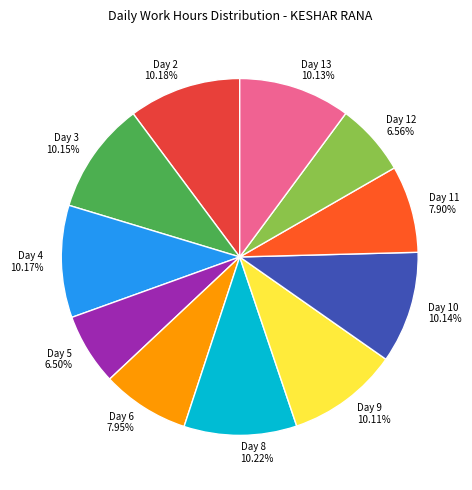

Approximately how many times larger is the value at Day 11 compared to Day 2?

0.8